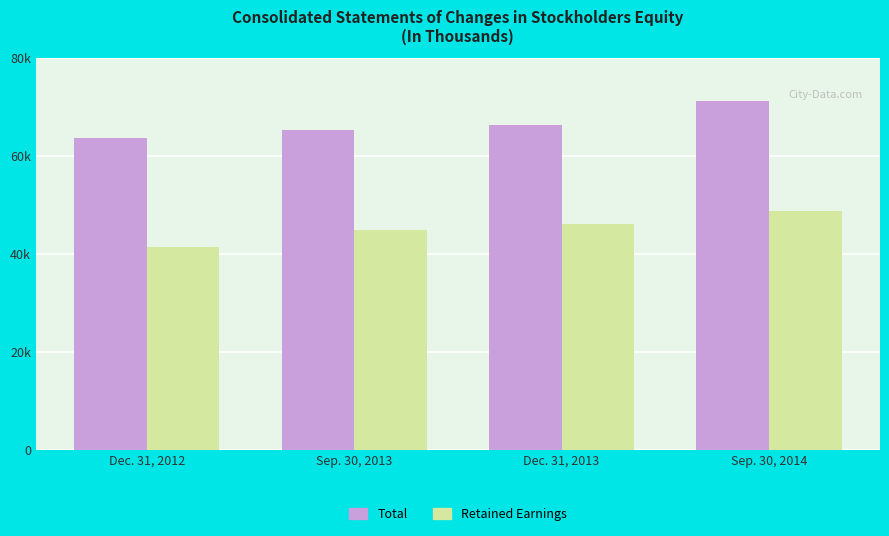

The value of Total at Sep. 30, 2013 is 65417. True or false?

True